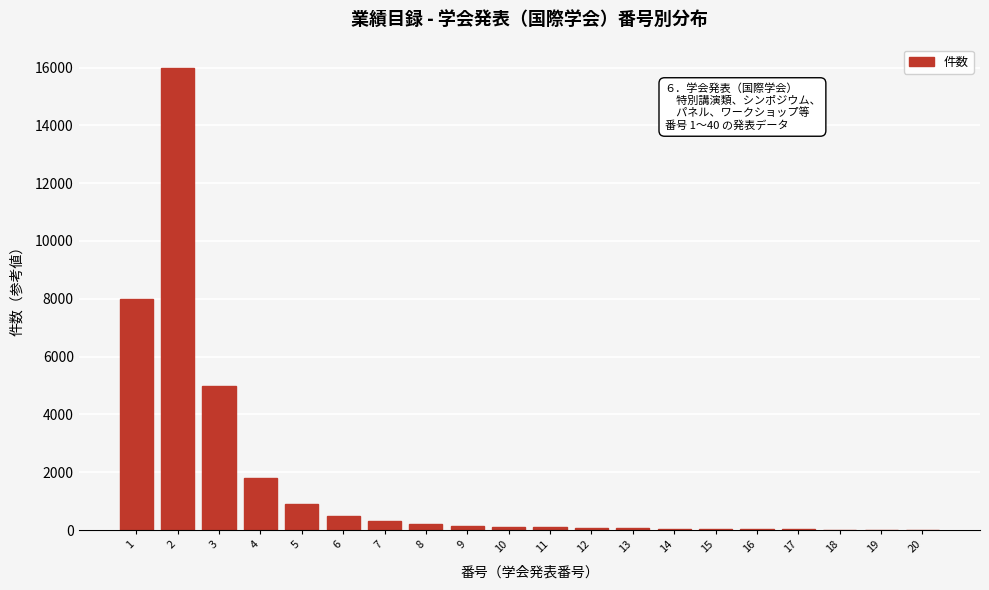

What is the maximum value shown in the chart?

16000